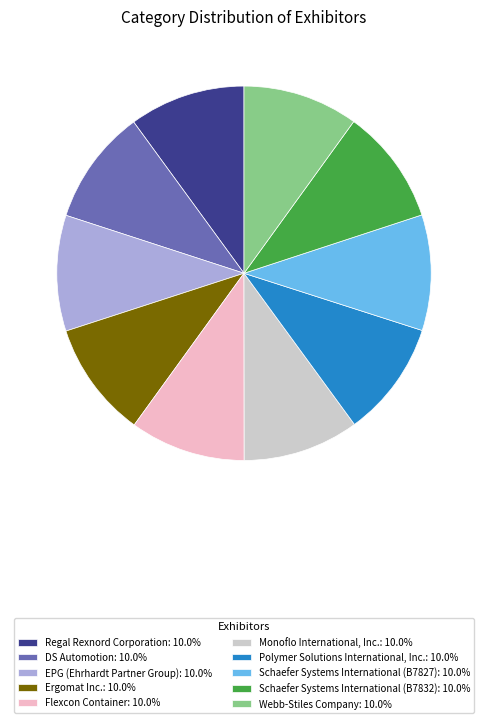

Is Regal Rexnord Corporation: 10.0% the majority of the pie?

No